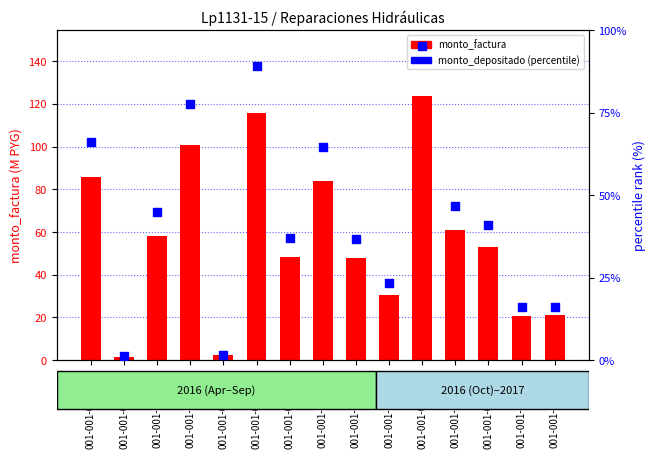

Is the value of monto_factura at 001-001-0023667 greater than the value of percentile rank within the sample at 001-001-0020607?

Yes